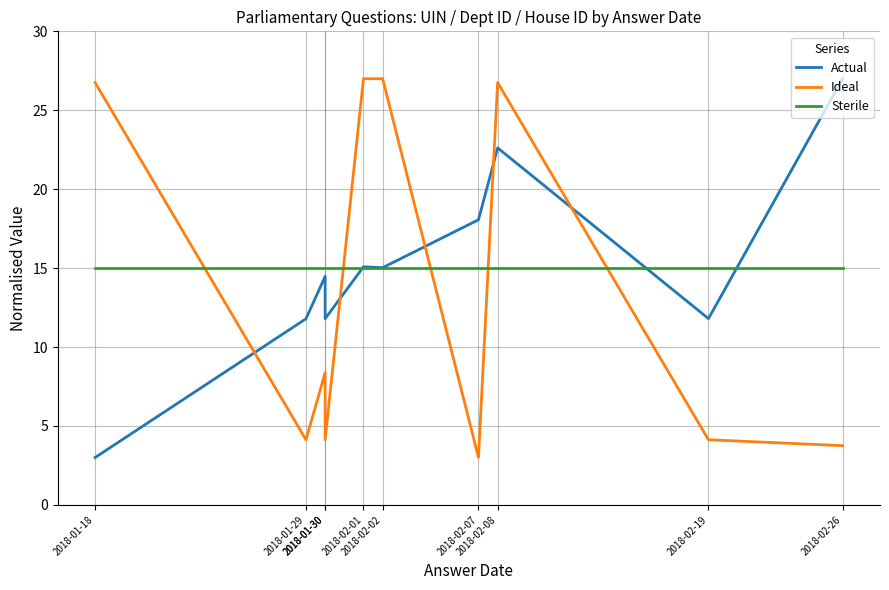

Which series ends up on top after the final intersection of Sterile and Actual?

Actual